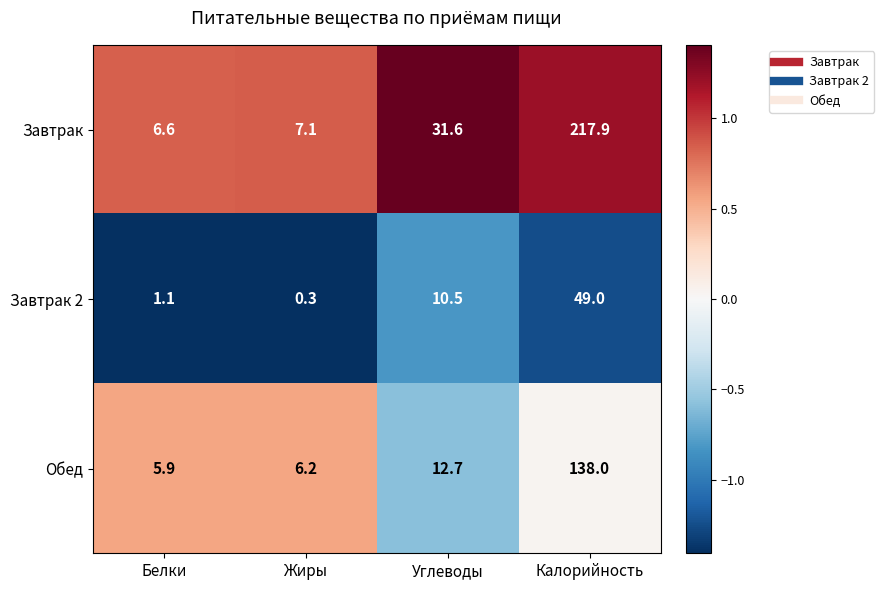

At which label is Завтрак closest to 112?

Углеводы